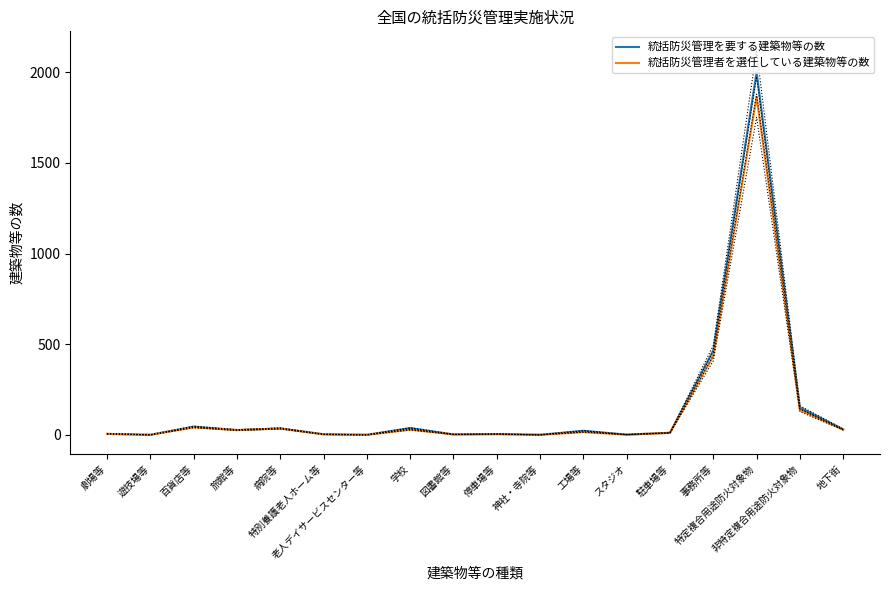

How many data points in 統括防災管理者を選任している建築物等の数 are above 16?

8